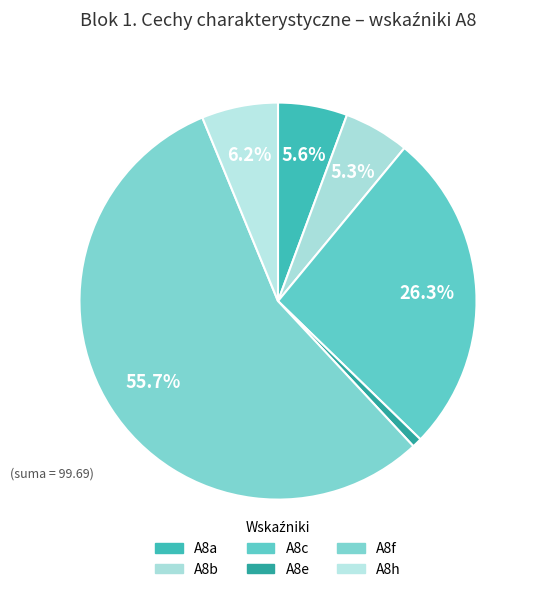

What is the total percentage of A8f and A8h?

61.9%